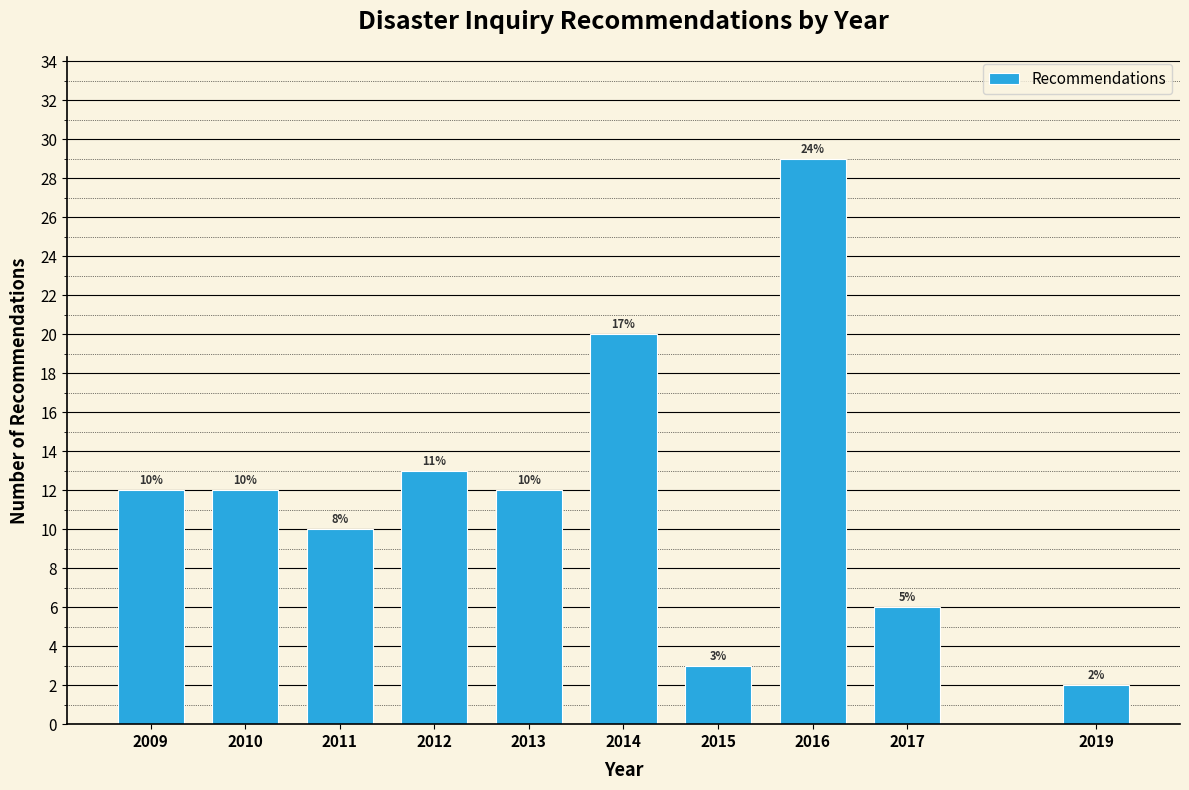

Reading left to right, extract all data points from this chart.

12	12	10	13	12	20	3	29	6	2